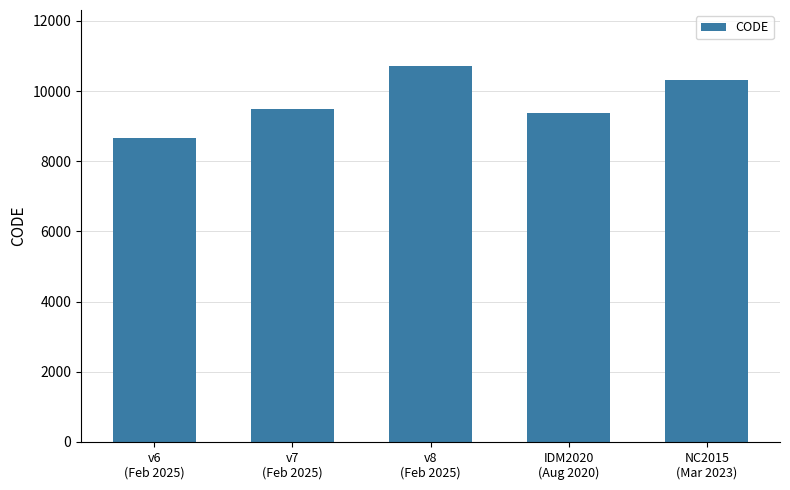

What is the difference between the values at v8
(Feb 2025) and v6
(Feb 2025)?

2031